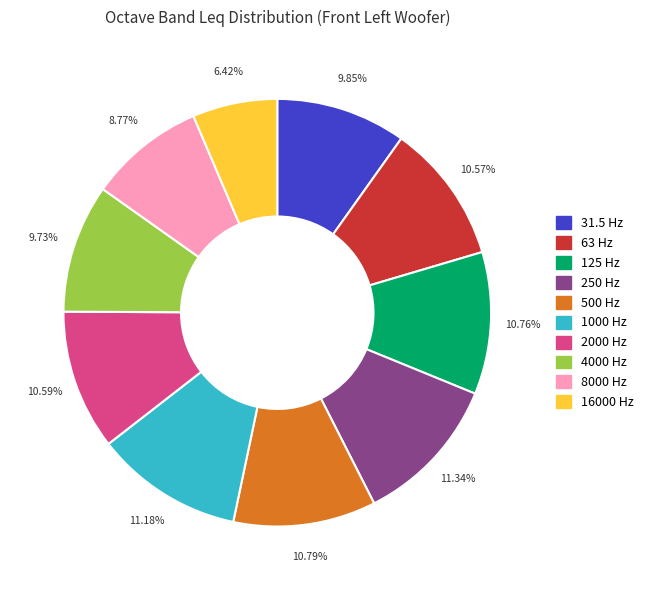

What is the smallest slice in the pie chart?

16000 Hz